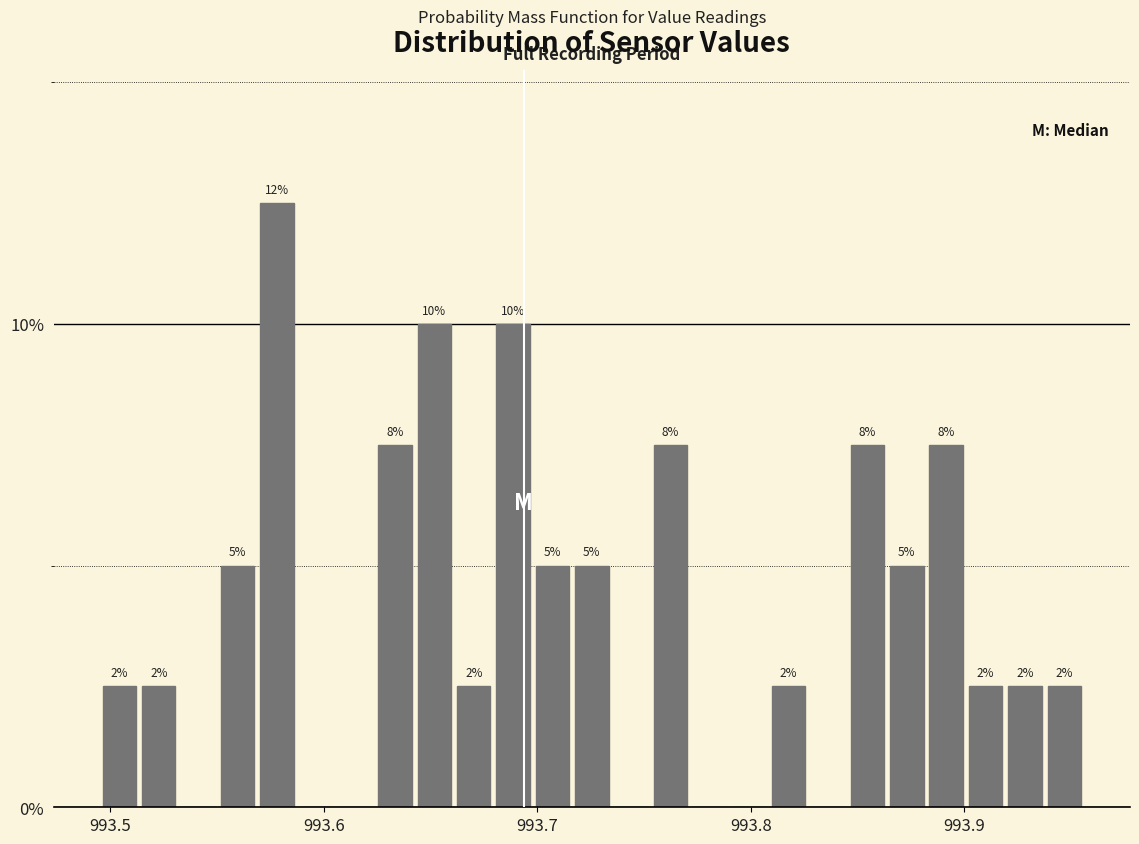

Read against the x-axis, roughly where is the centre of the tallest bar?

993.58